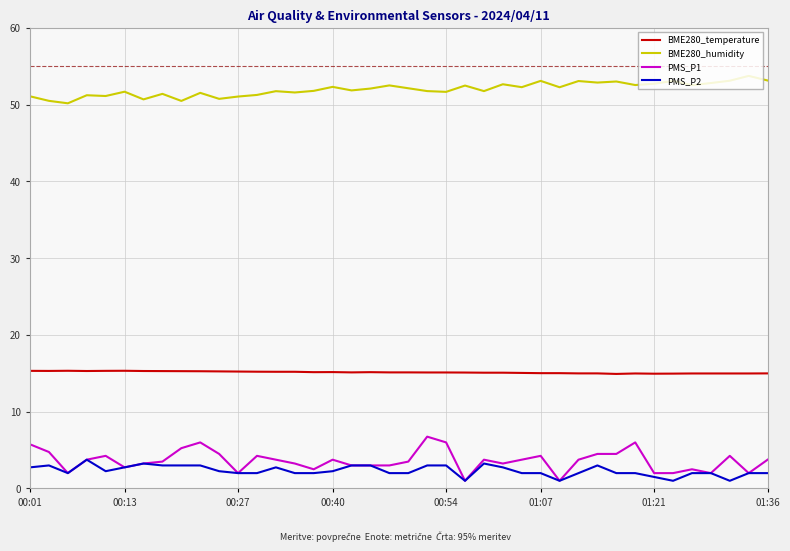

True or false: PMS_P2 and BME280_humidity intersect in this chart.

False